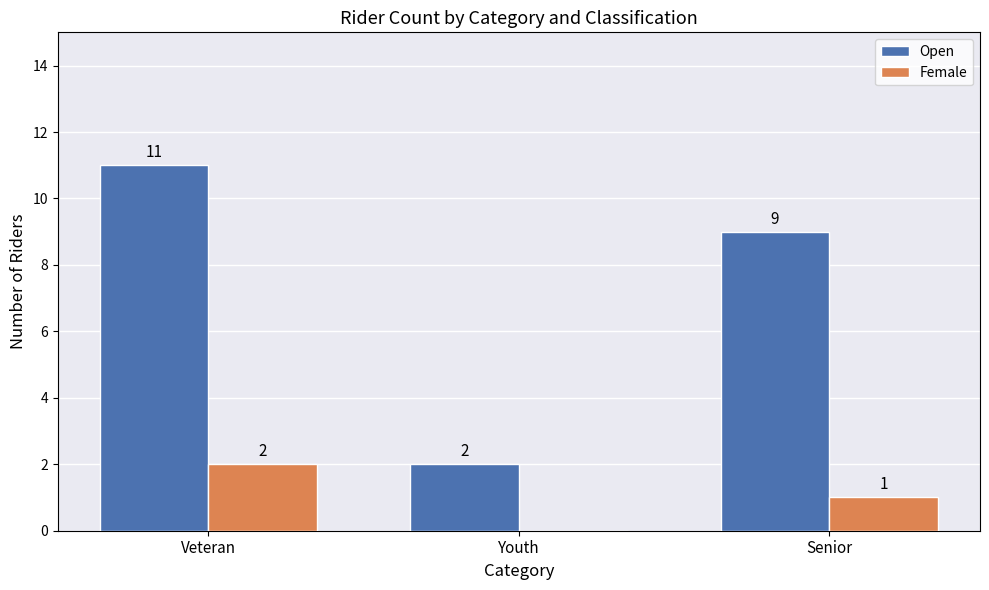

Reading right to left, what are all the values shown in this chart?

Open: 9	2	11
Female: 1	0	2